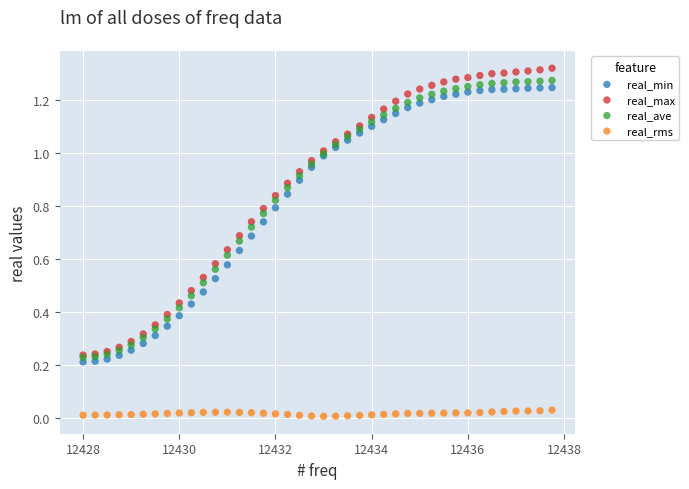

Which series has the widest spread of Y values?

real_max